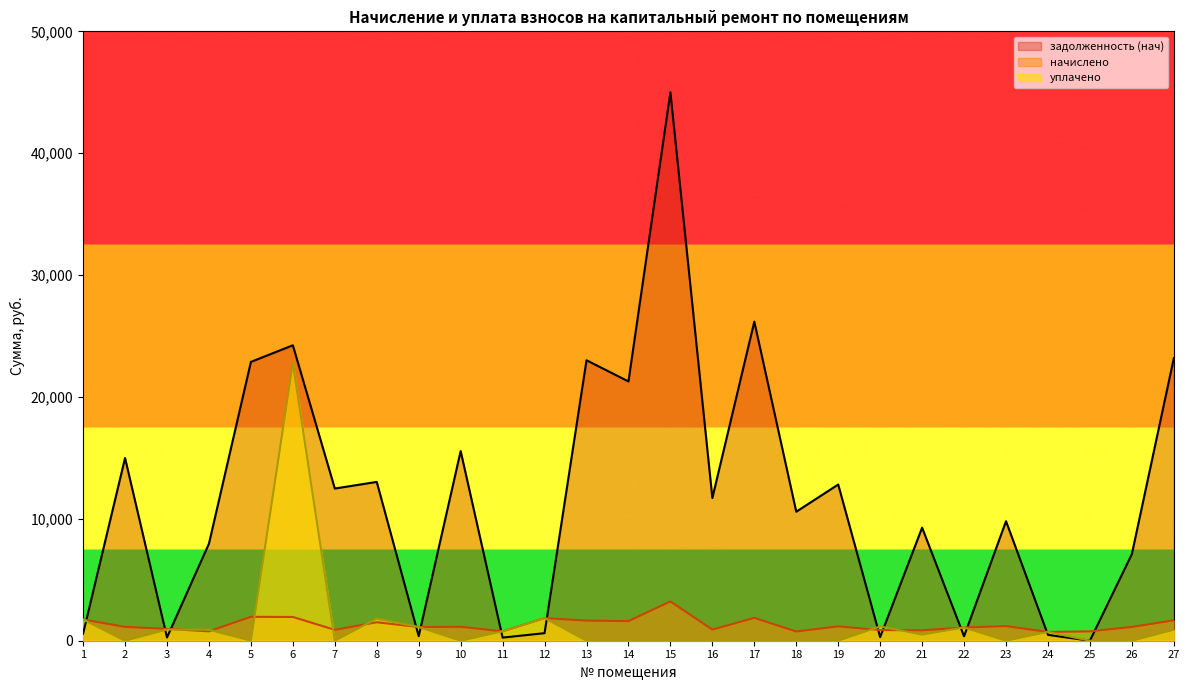

Between 1 and 3, which is larger?

1